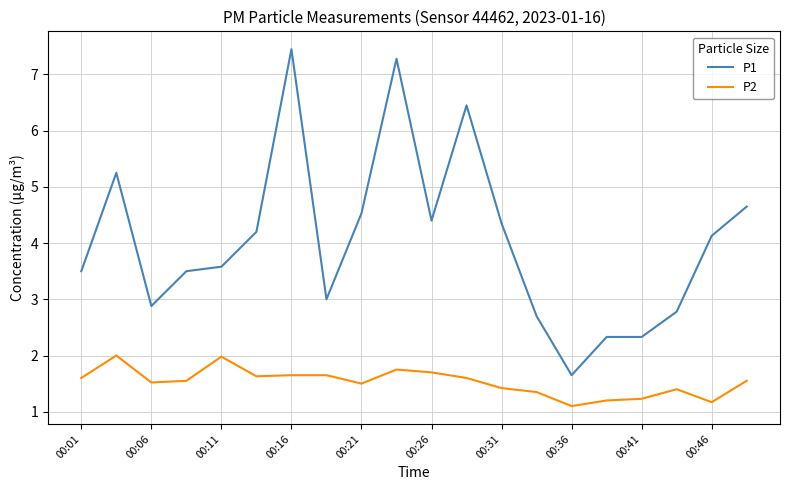

What is the difference between the maximum and minimum values in the P2 series?

0.9